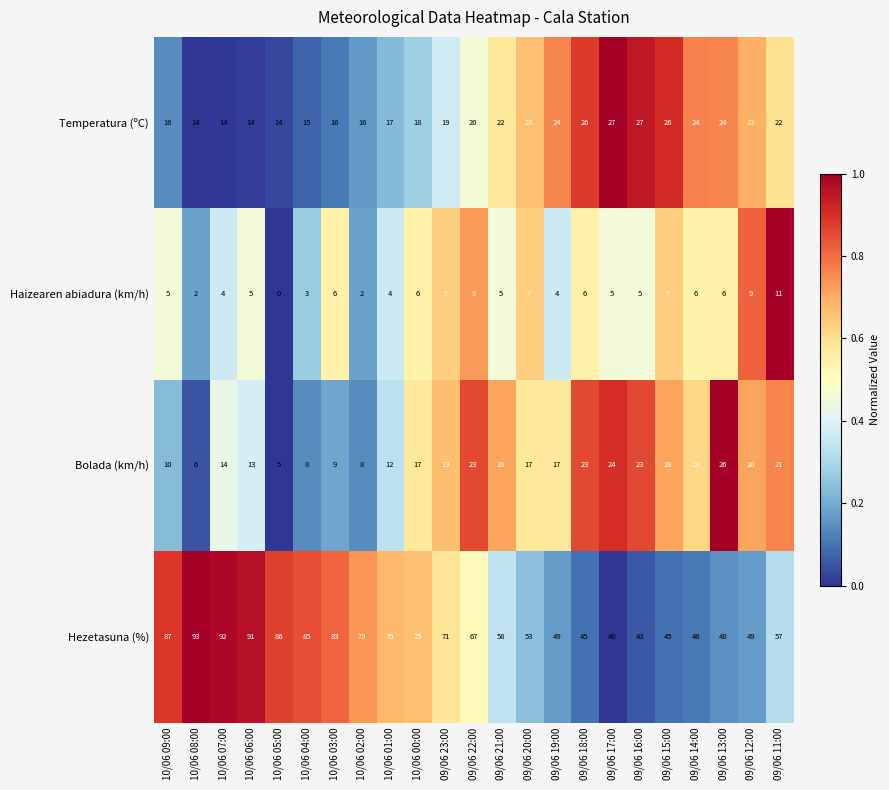

Which series has the widest spread of values?

Hezetasuna (%)